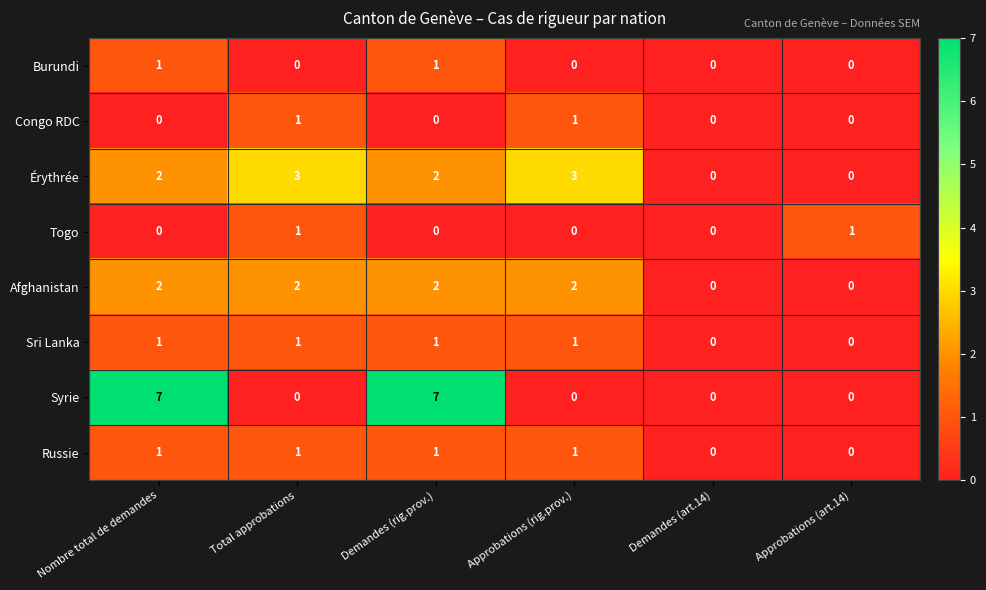

Which series has the largest total across all categories?

Syrie